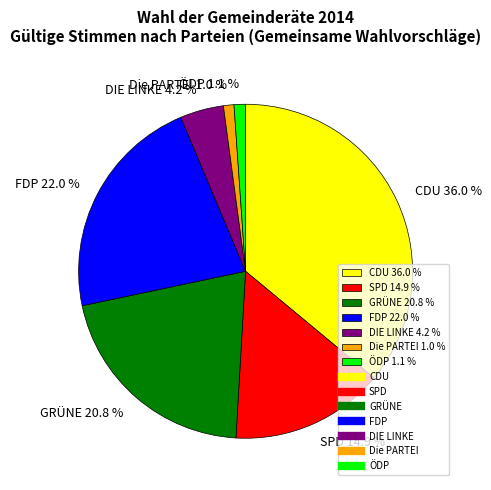

What percentage is NOT represented by FDP?

78.0%